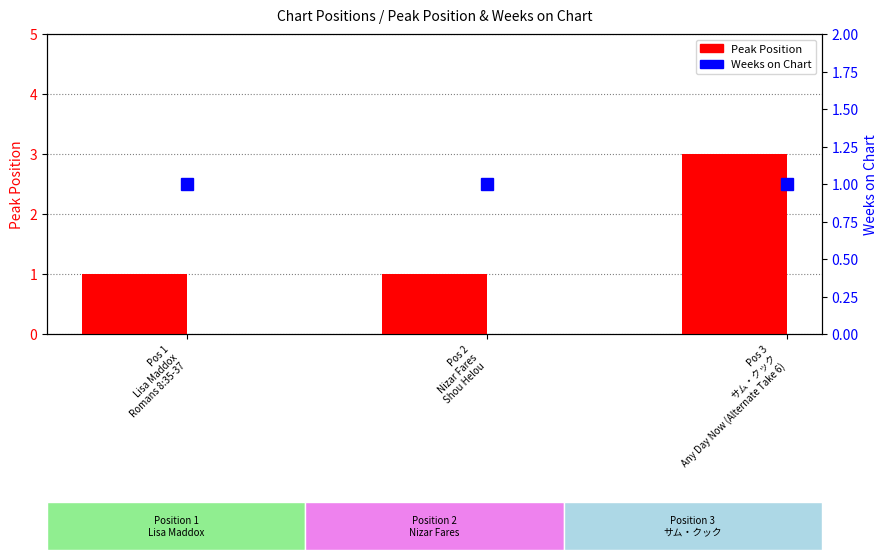

The value of Weeks on Chart at Pos 2
Nizar Fares
Shou Helou is 1. True or false?

True